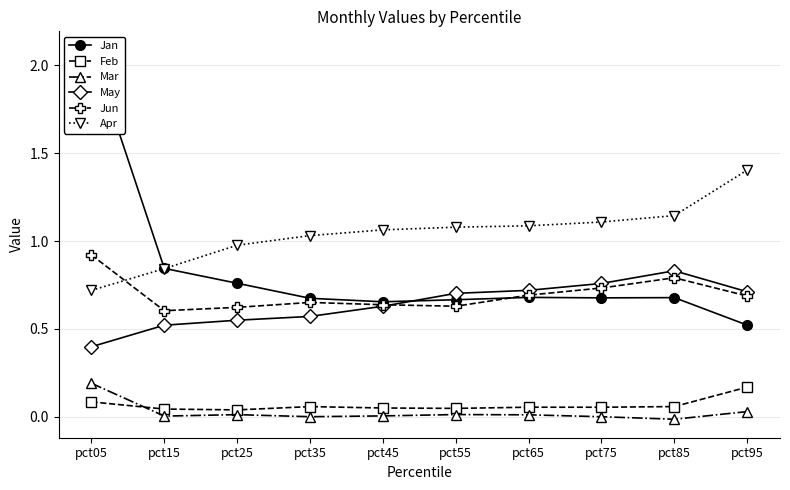

At how many categories does at least one series exceed 1?

8